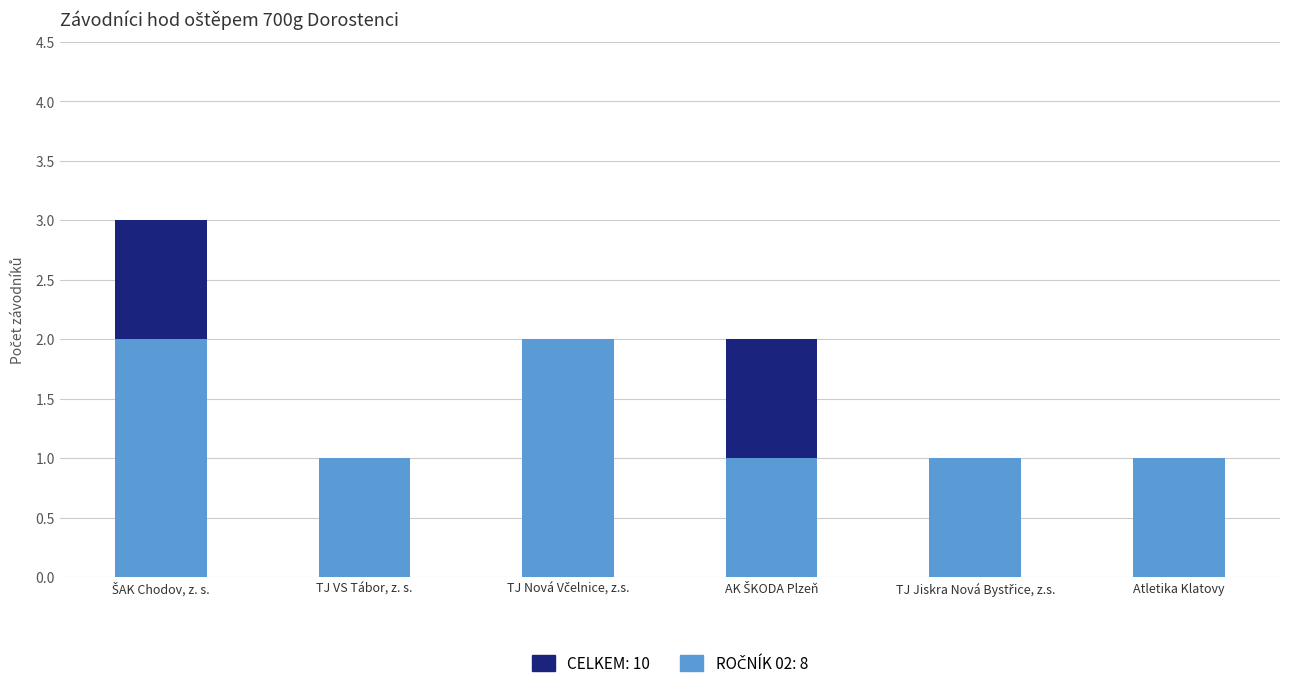

List the series in order of their peak value, lowest first.

Ročník 02, Počet závodníků (celkem)